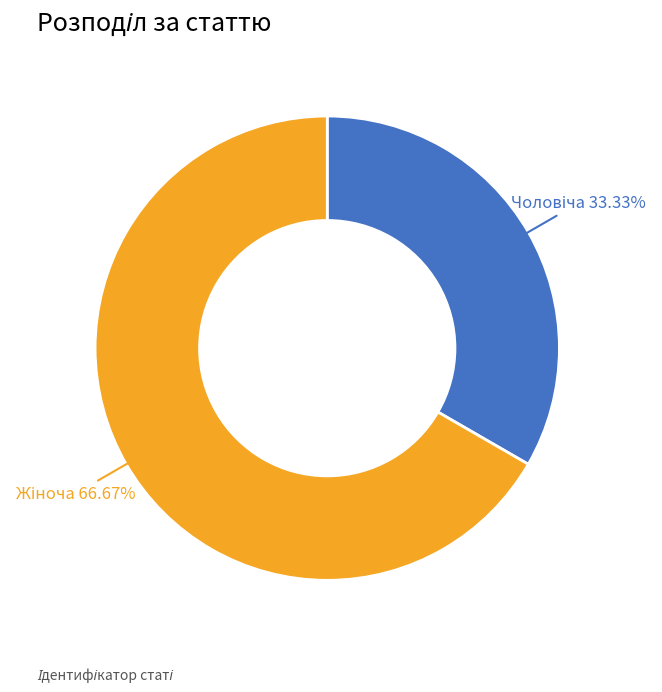

Does any single category account for the majority?

Yes